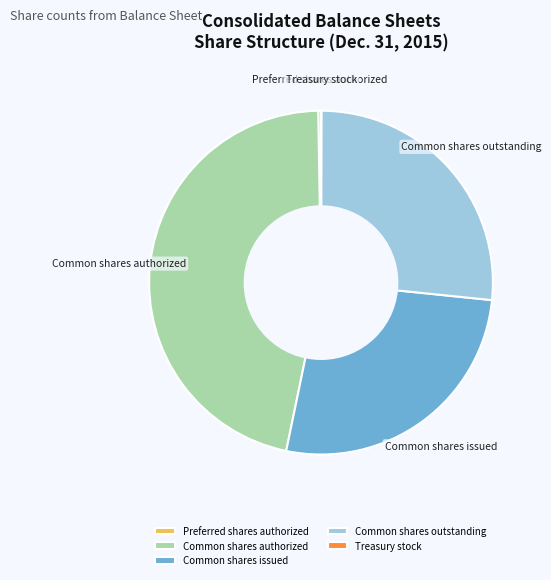

Is the sum of Common shares outstanding and Common shares authorized greater than half?

Yes